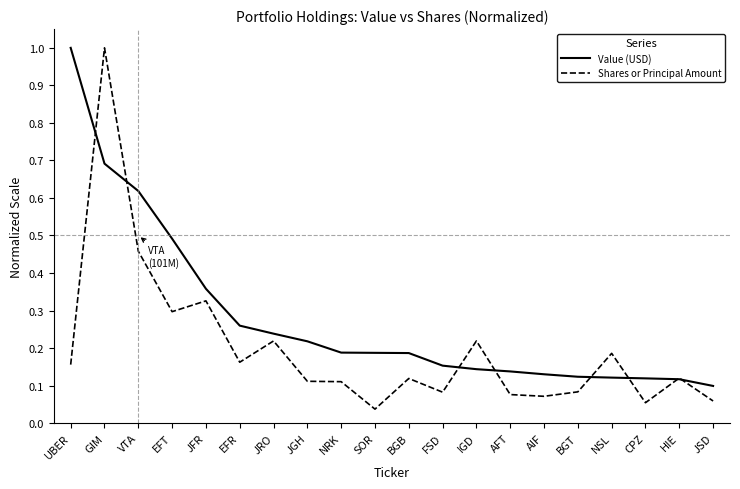

What is the maximum value shown in the chart?

1.0